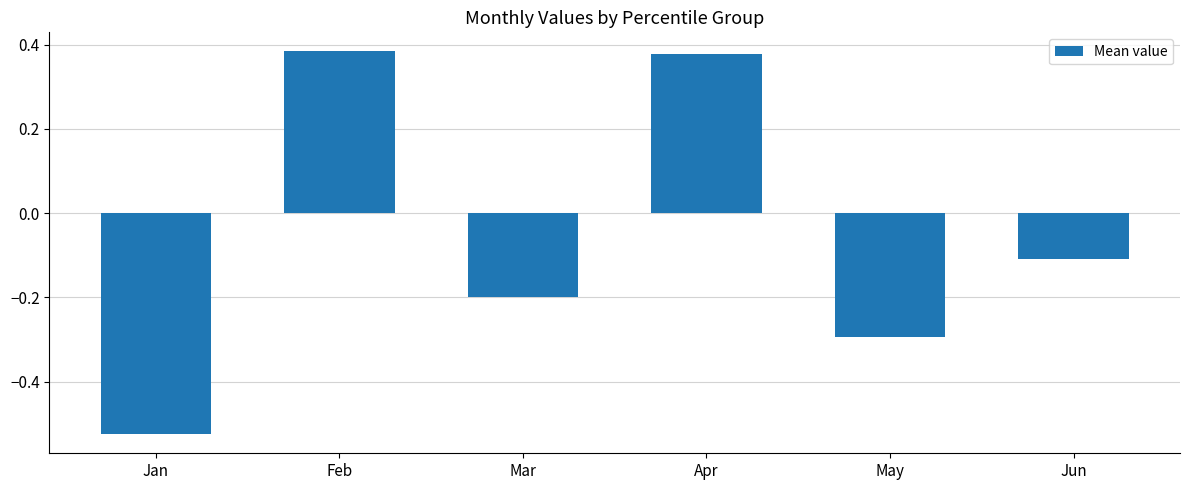

How many bars are there in total?

6